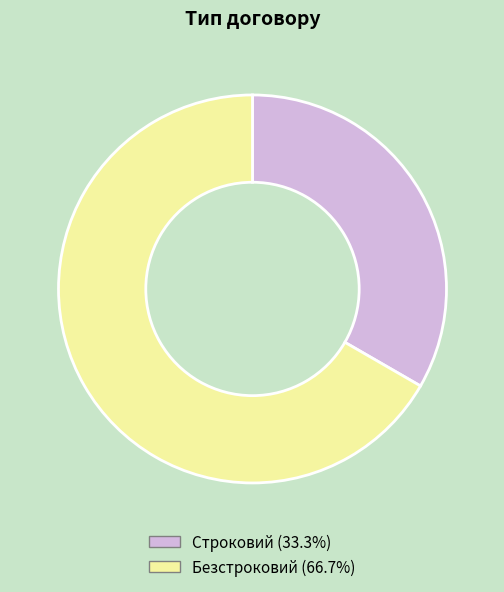

Which slice represents more than half of the pie?

Безстроковий